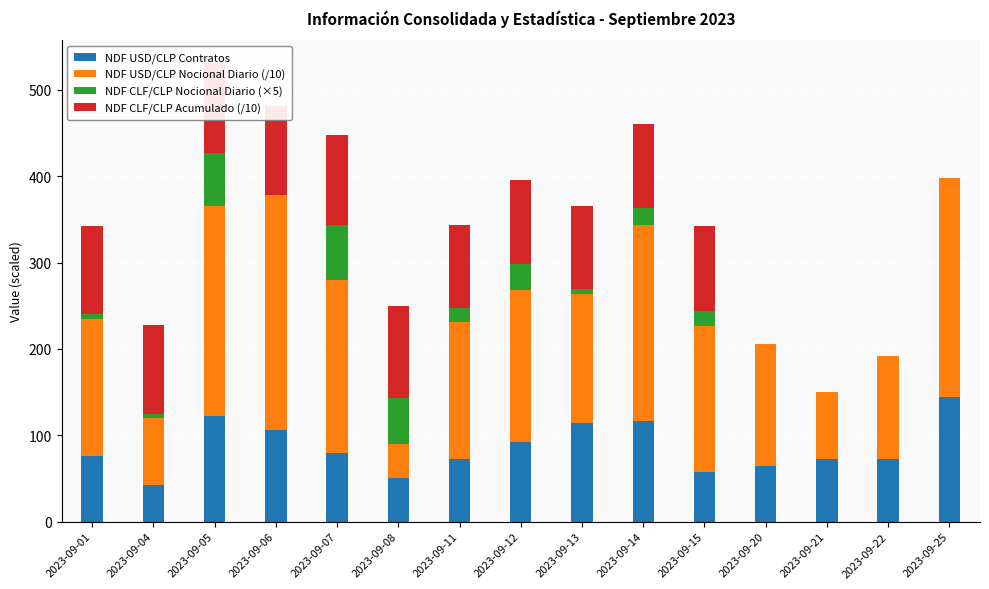

At which category is the sum across all series the highest?

2023-09-05